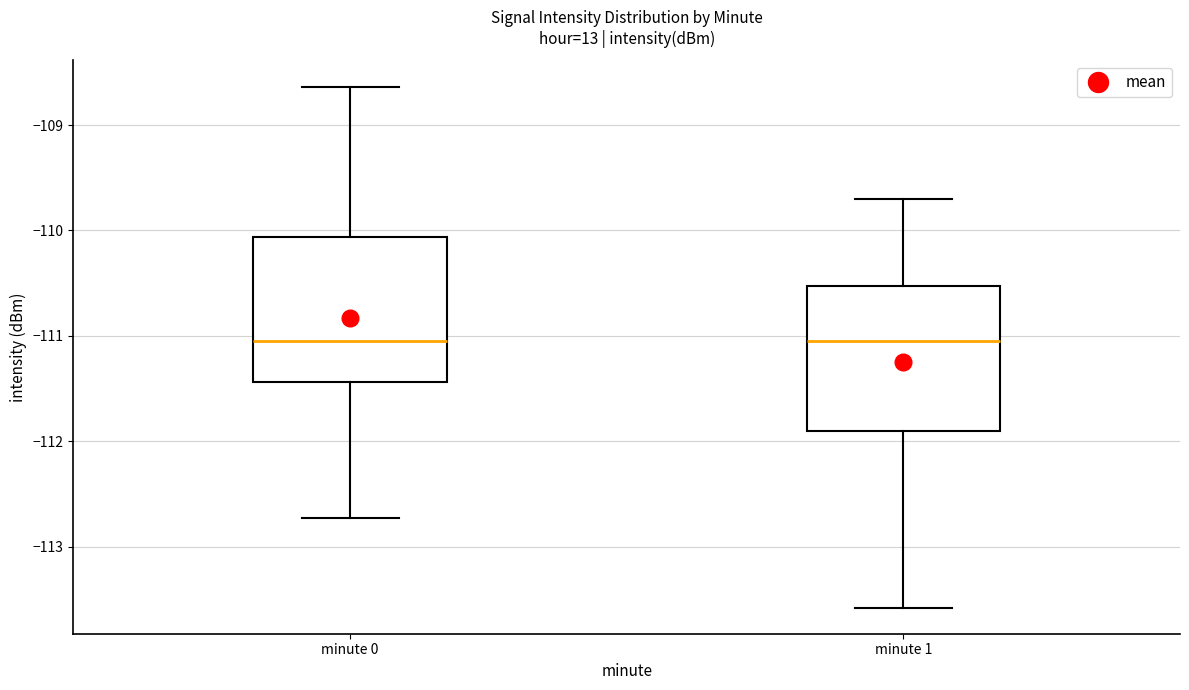

Reading left to right, read every box against the y-axis: the position of its median line, the range the box covers, and the ends of its whiskers. The values are not printed on the chart, so give them approximately, as read against the axis.

minute 0: median -111.0, box -111.4 to -110.1, whiskers -112.7 to -108.6
minute 1: median -111.0, box -111.9 to -110.5, whiskers -113.6 to -109.7